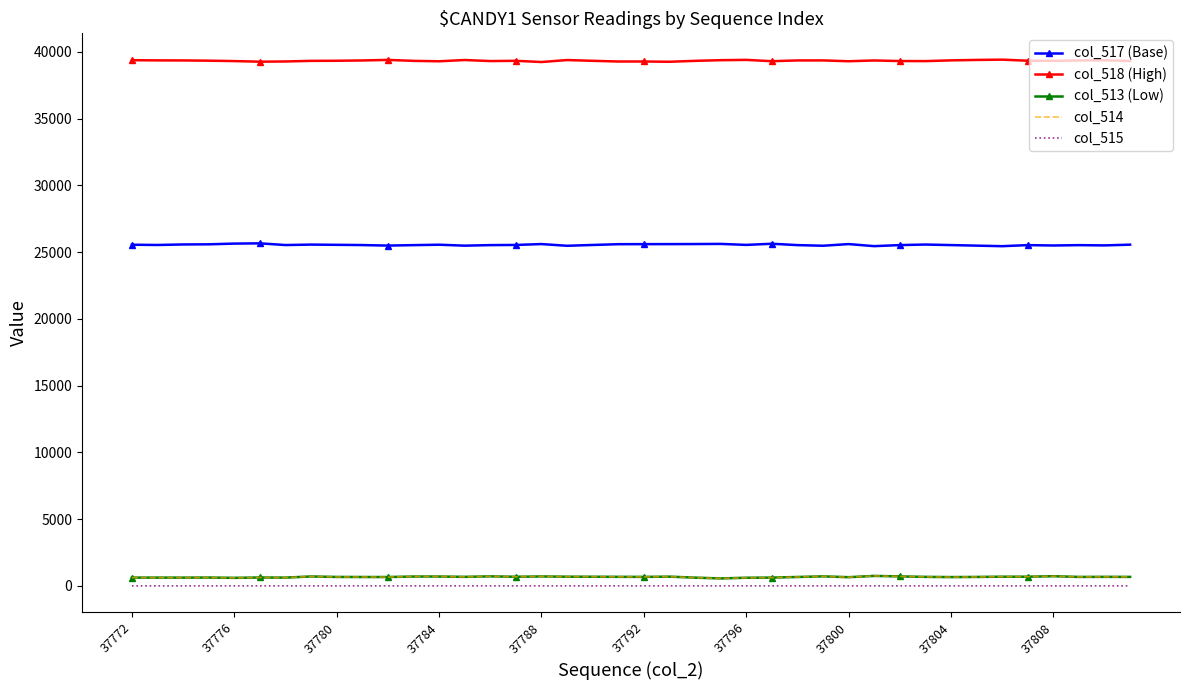

Which series has the largest total across all categories?

col_518 (High)